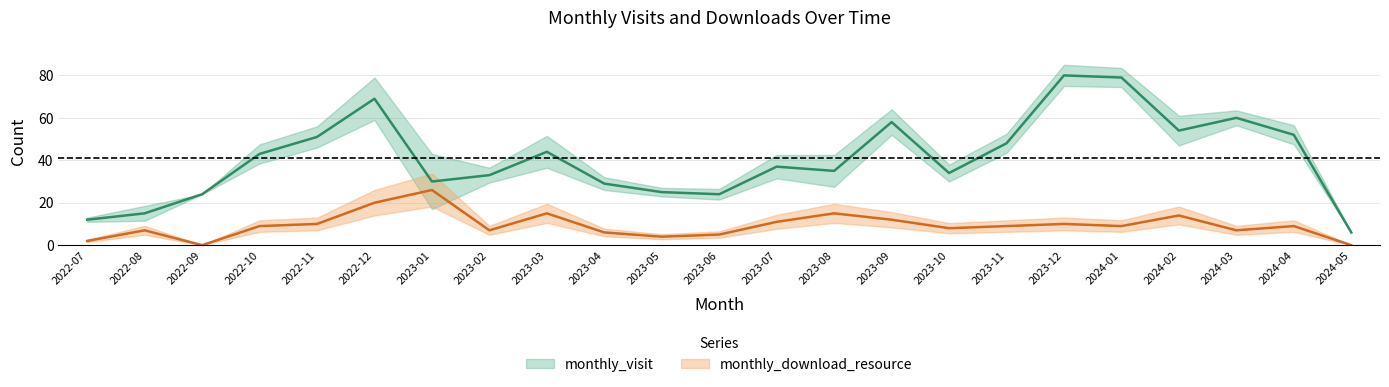

At how many categories does at least one series exceed 9?

22